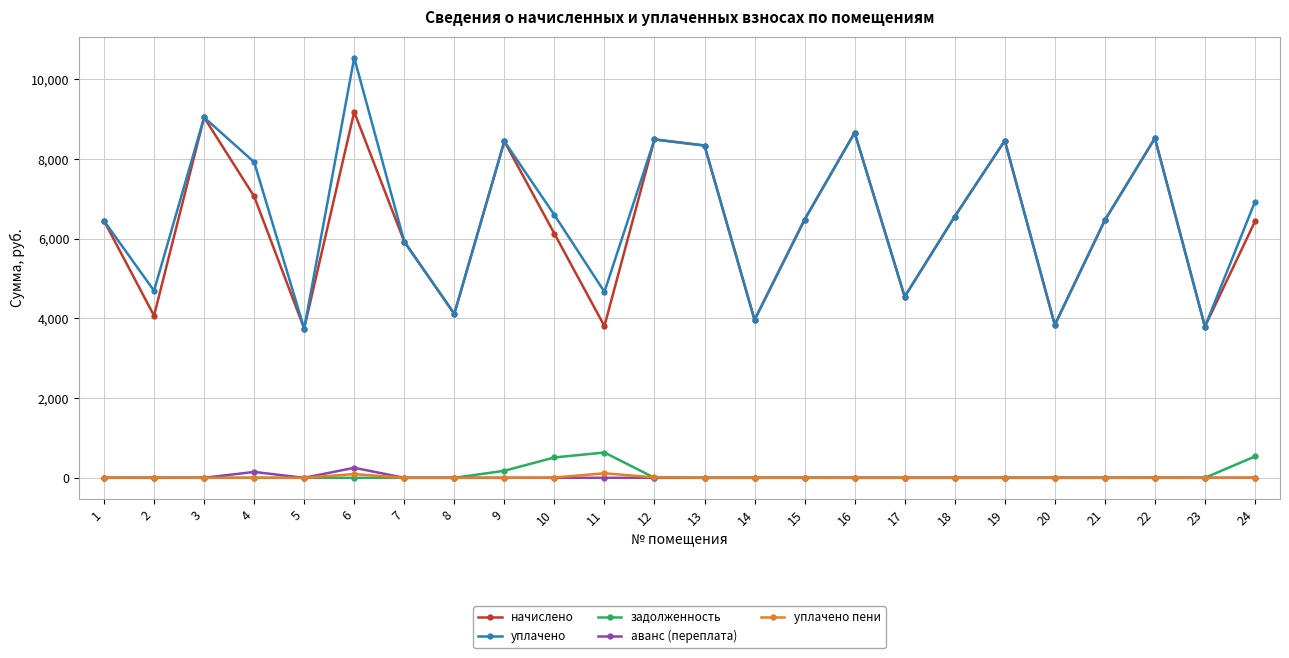

The value of уплачено at 11 is 2951.5. True or false?

False